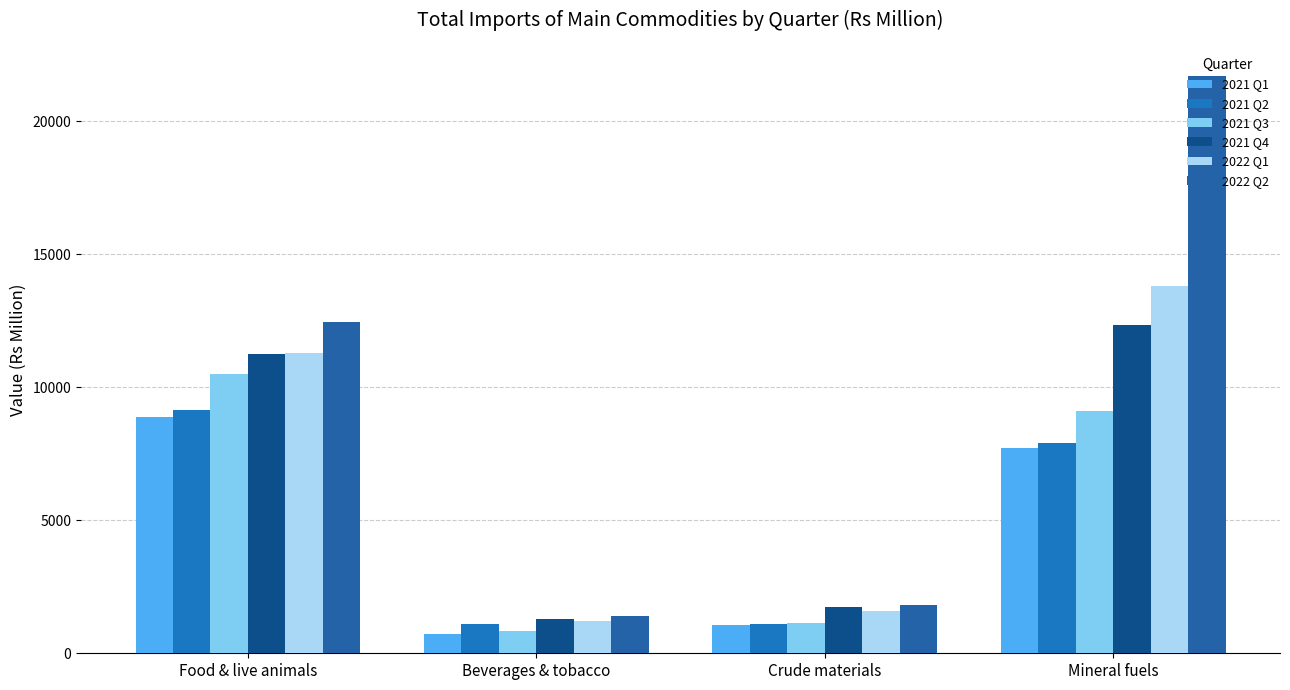

What is the value of the 2021 Q2 bar at the 4th from the left?

7894